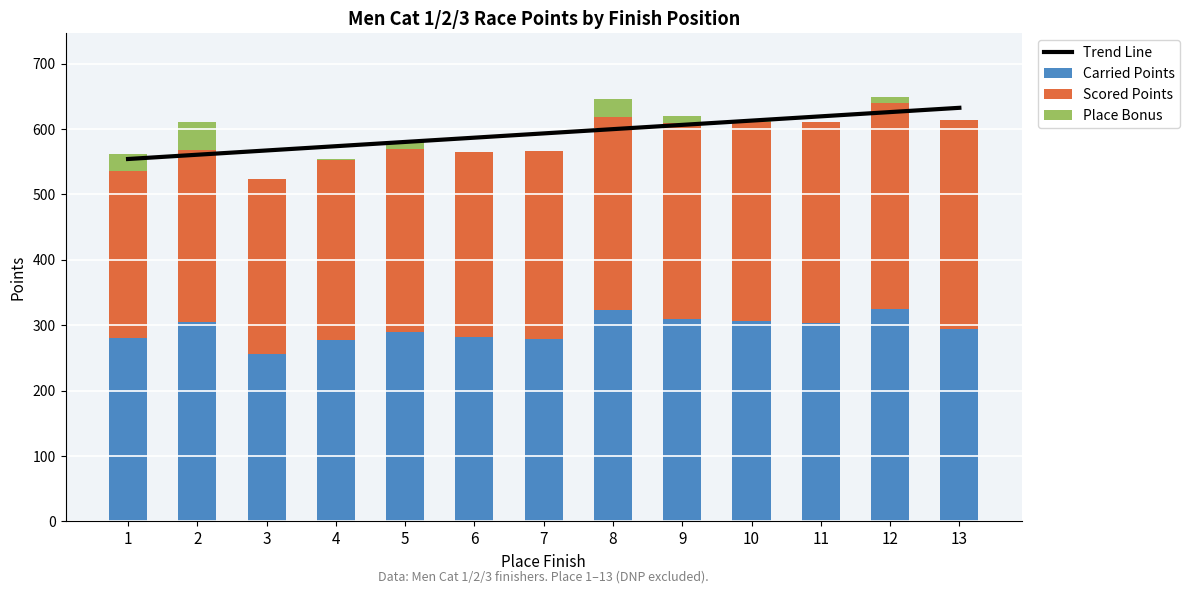

The value of Carried Points at 7 is 73.6. True or false?

False